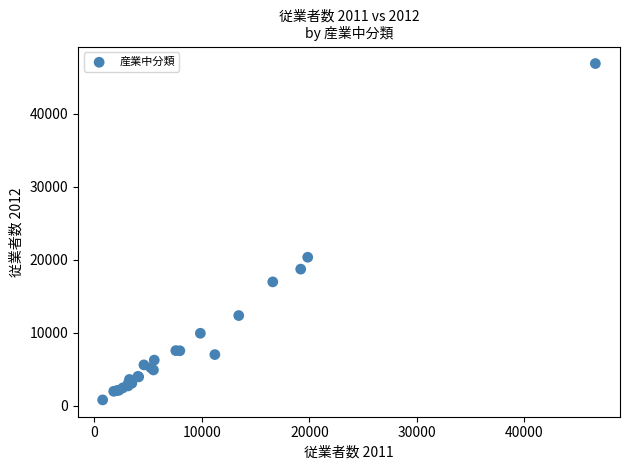

What Y value in the scatter plot is closest to 23838?

20339